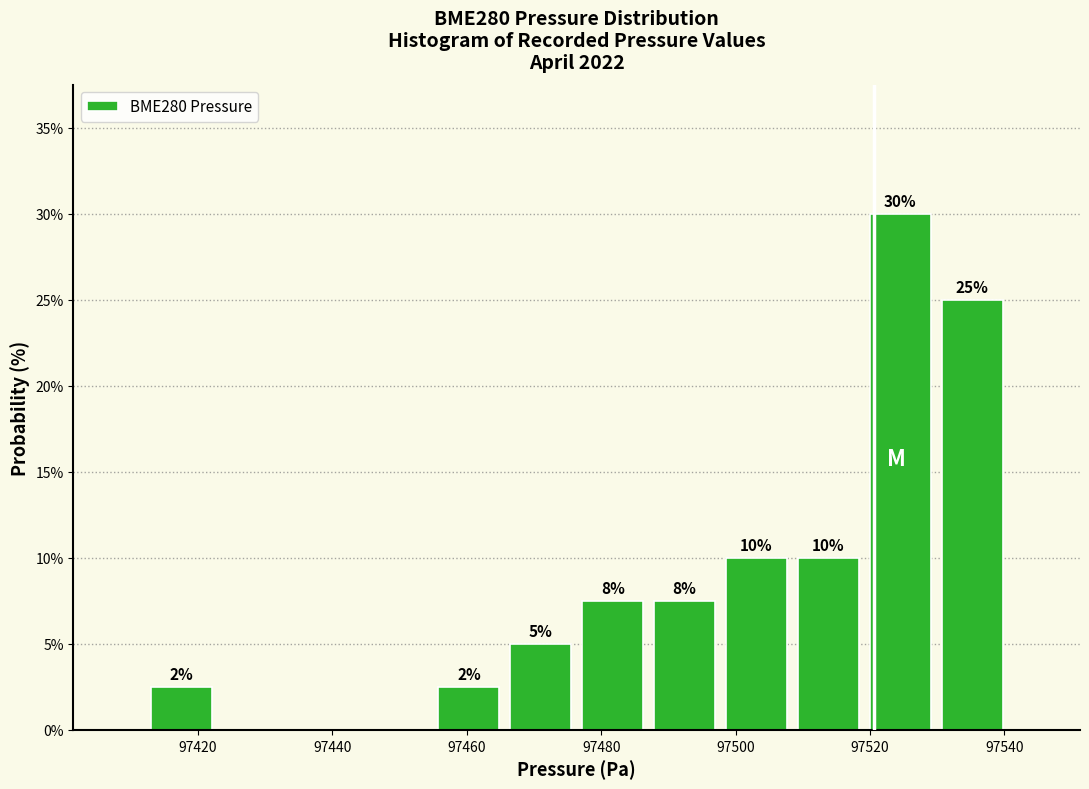

Which range on the x-axis has the tallest bar?

97520 to 97530